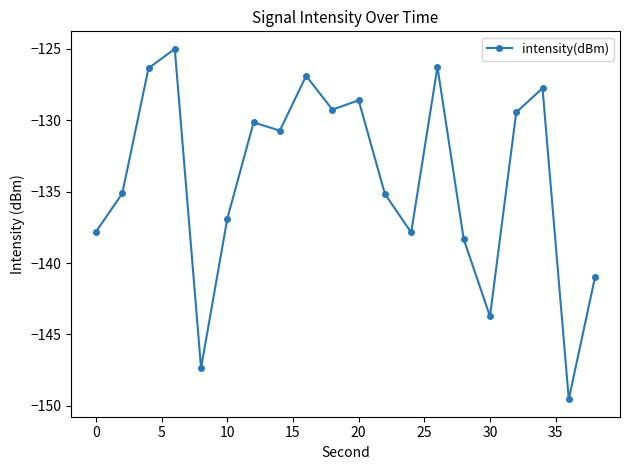

True or false: there are more than 2 points higher than both neighbors.

True